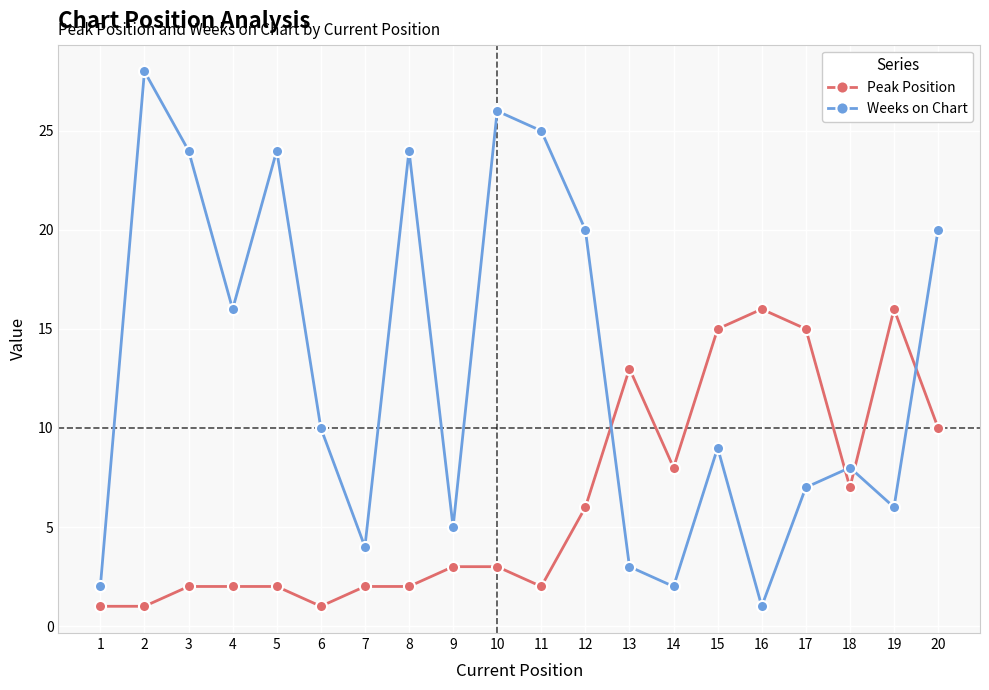

What is the highest value of the Weeks on Chart series?

28